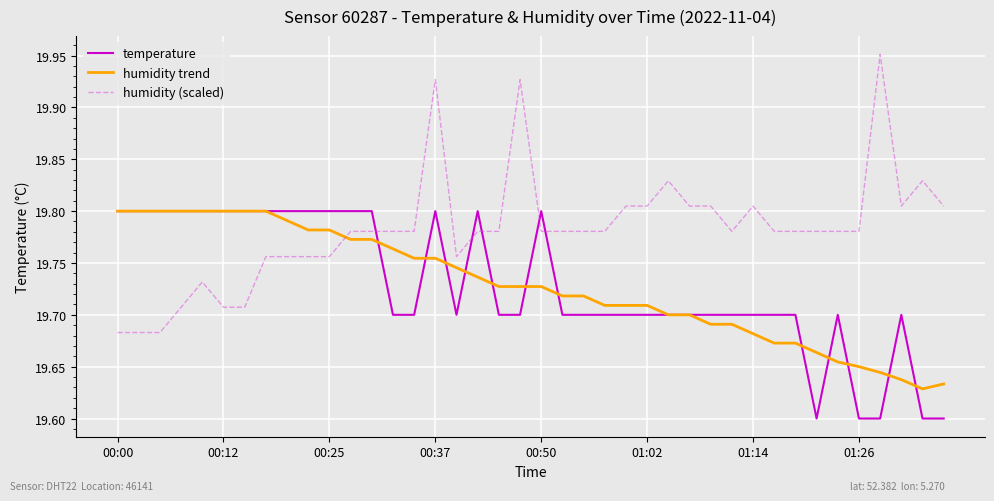

Which series has the largest total across all categories?

humidity (scaled)